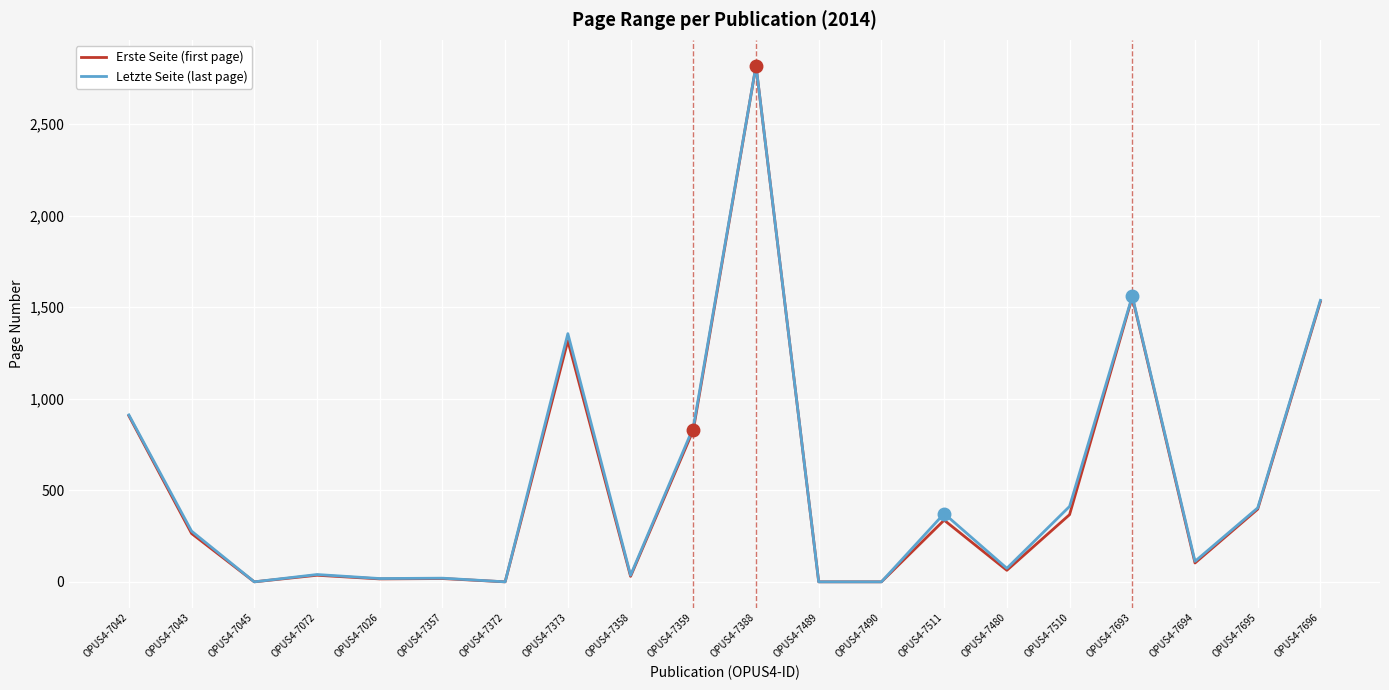

At which category is the sum across all series the highest?

OPUS4-7388